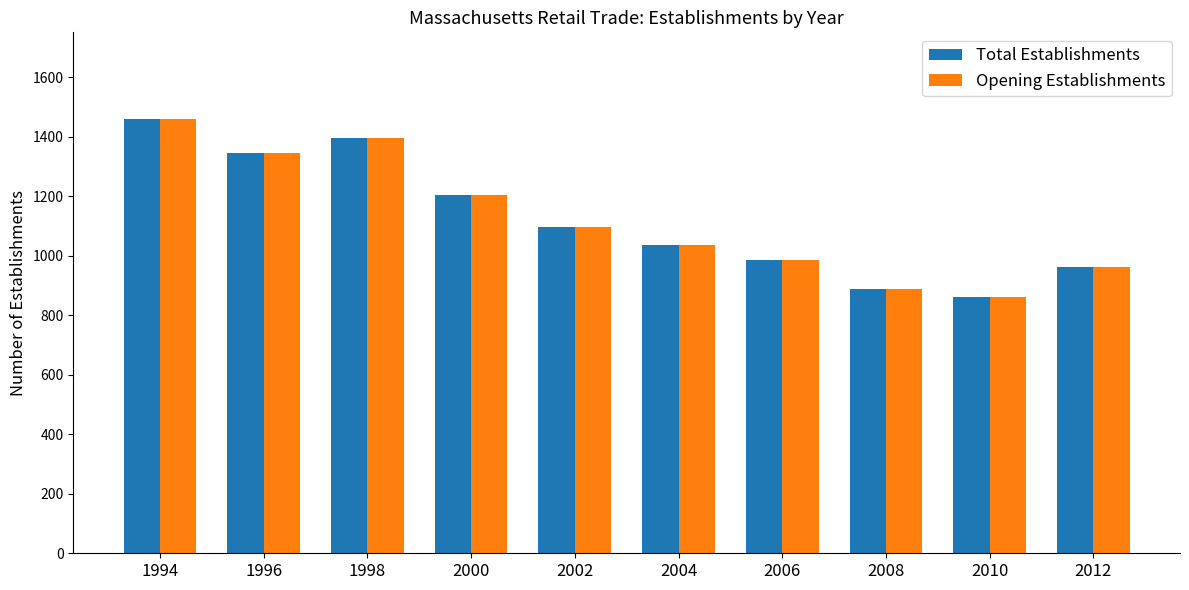

What are all the series names shown in the legend?

Total Establishments, Opening Establishments